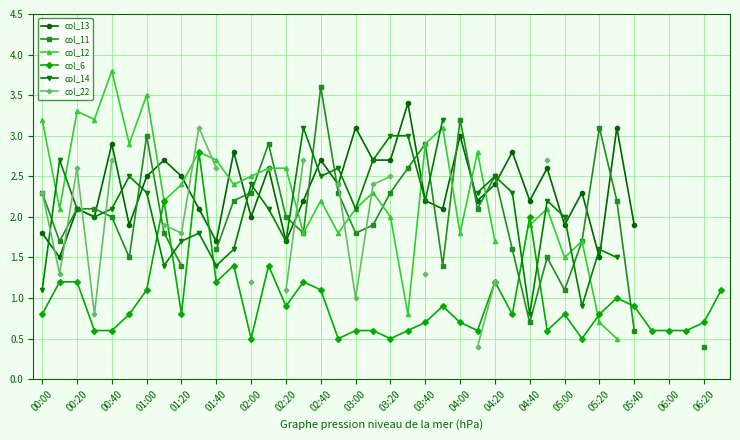

Is it true that col_12 equals 0.7 at 29?

False